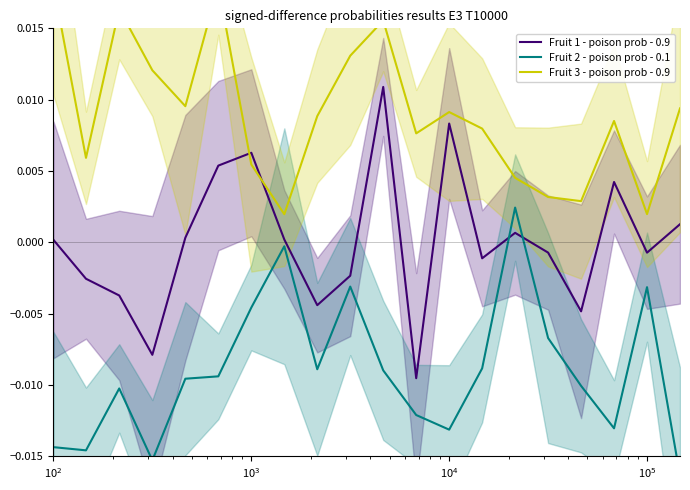

Which category has the lowest value across all series?

19